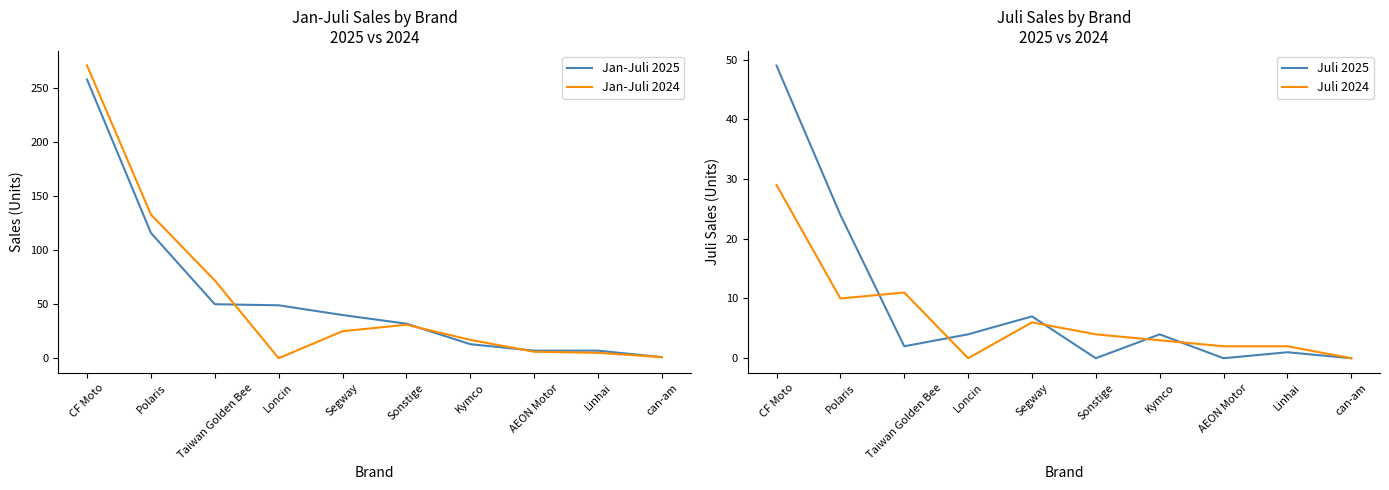

What position from the left is CF Moto?

1